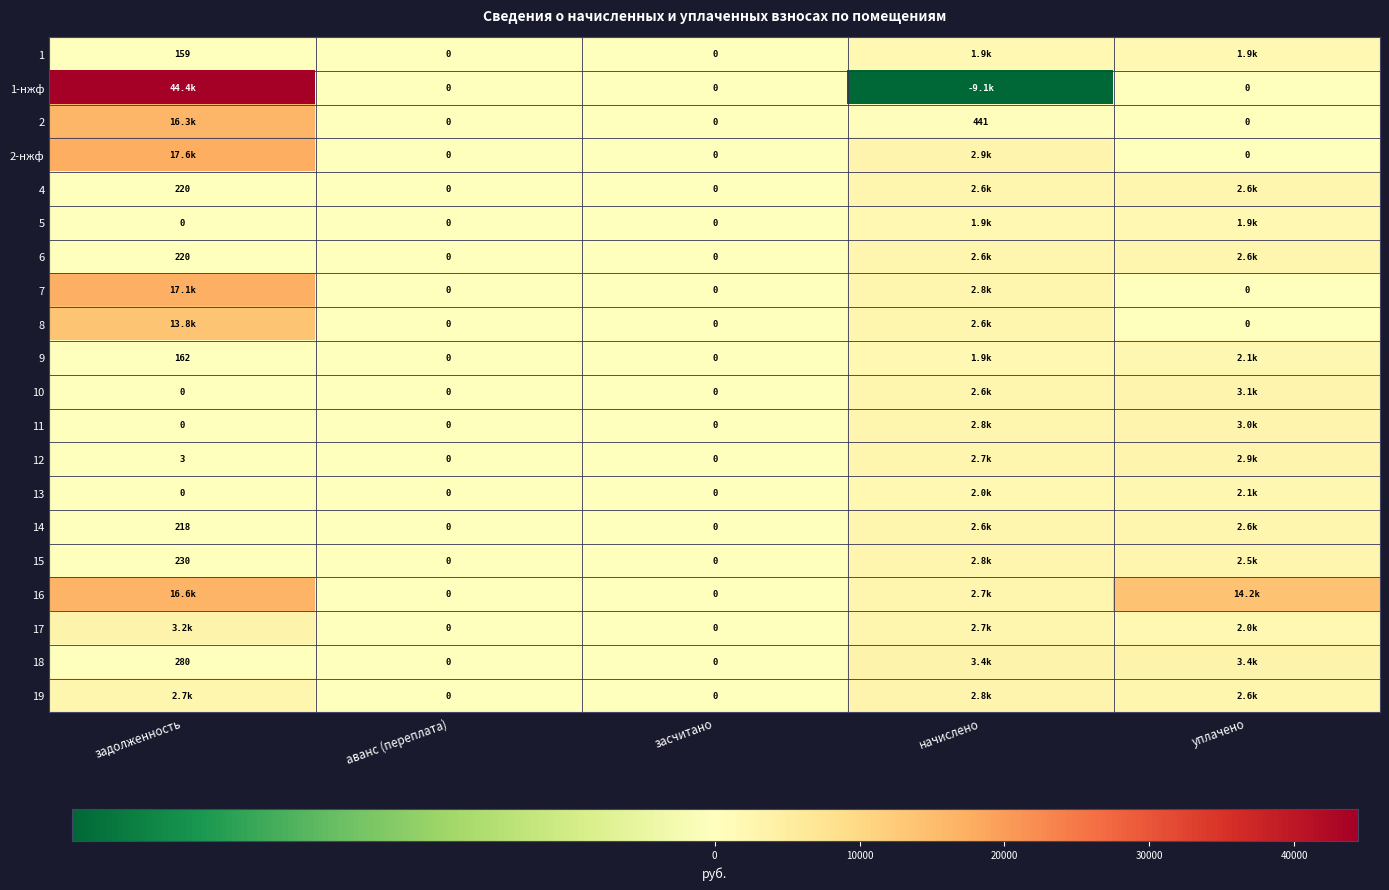

Is the value of 9 at задолженность greater than the value of 11 at задолженность?

Yes